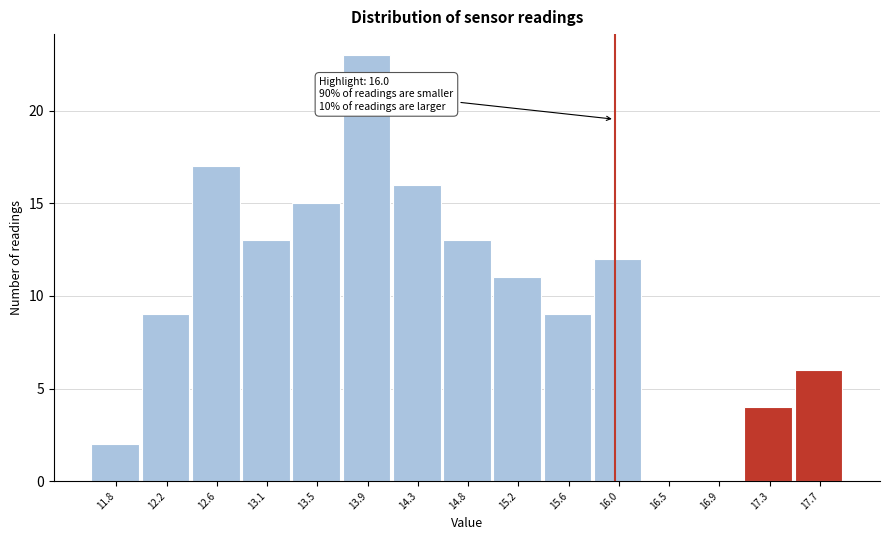

Over which range of the x-axis is the bar tallest?

13.70 to 14.10